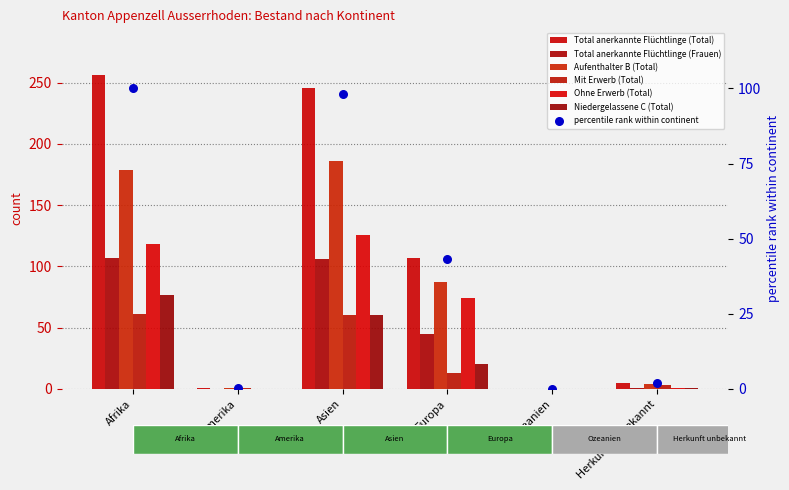

Which series has the widest spread of Y values?

Total anerkannte Flüchtlinge (Total)